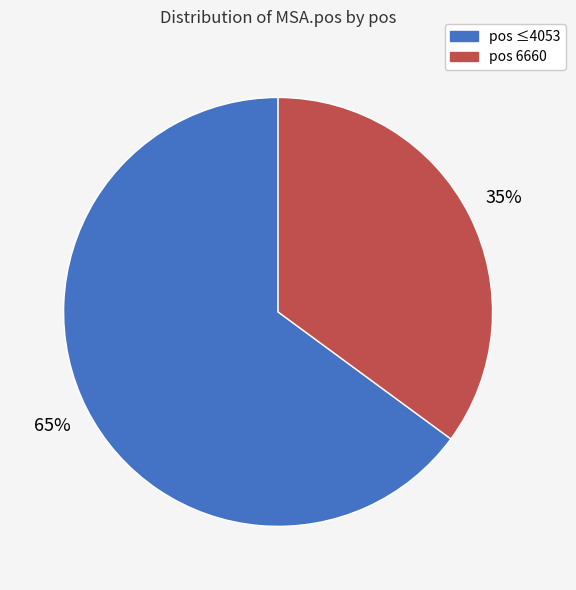

To the nearest percent, what is the difference between the largest and smallest slice percentages?

30%